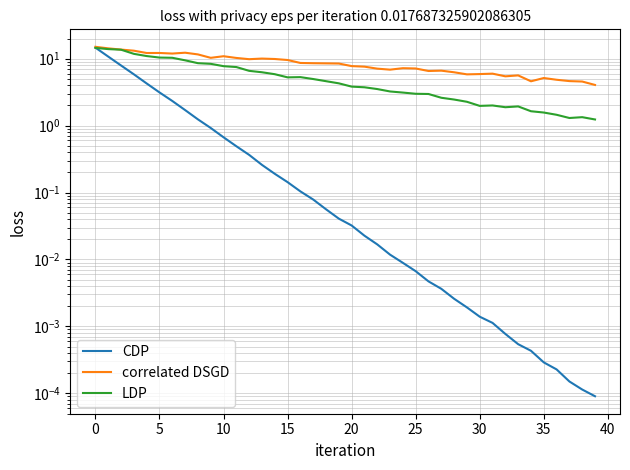

At how many categories does at least one series exceed 5?

35